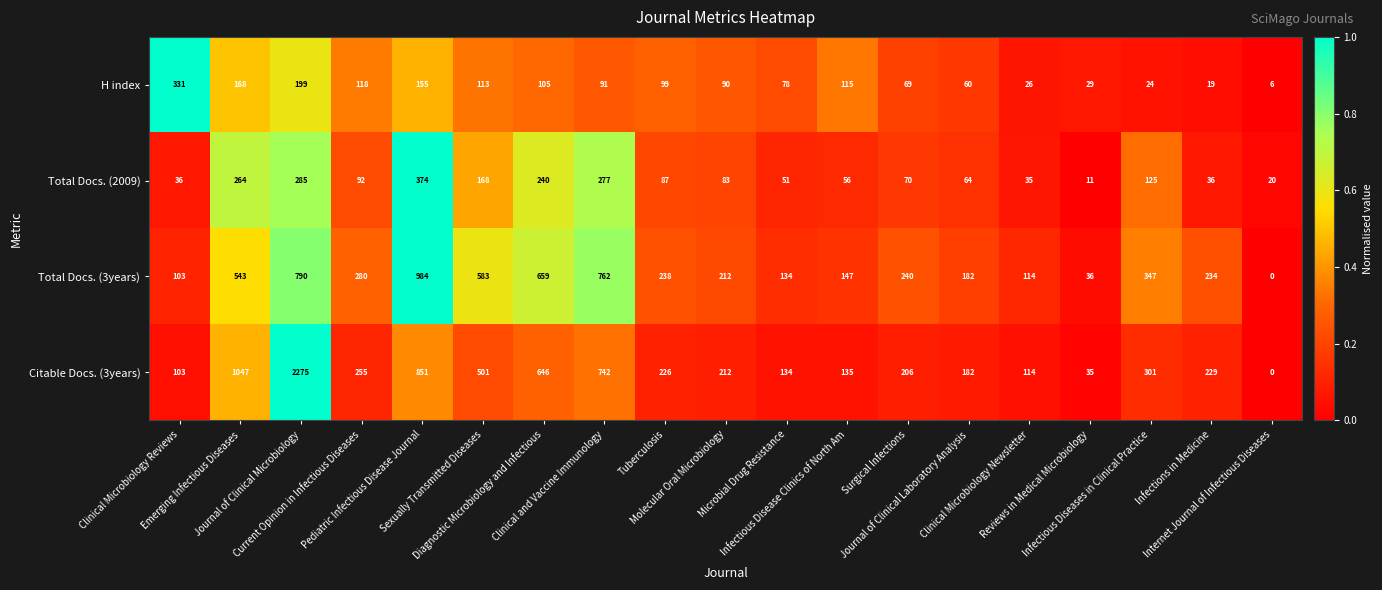

How many categories are shown in the chart?

19